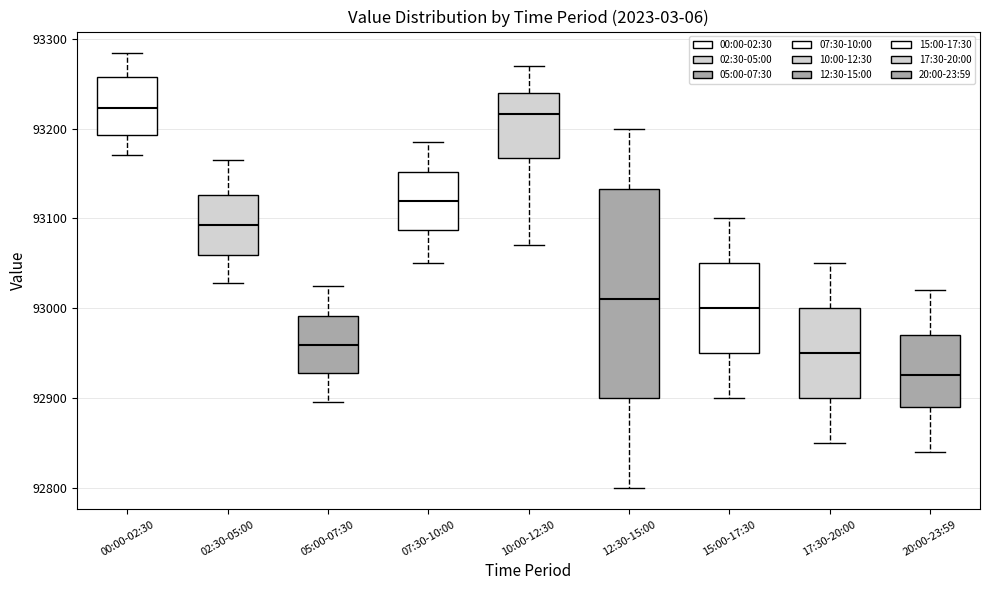

Which box is the tallest, from its lower edge to its upper edge?

12:30-15:00